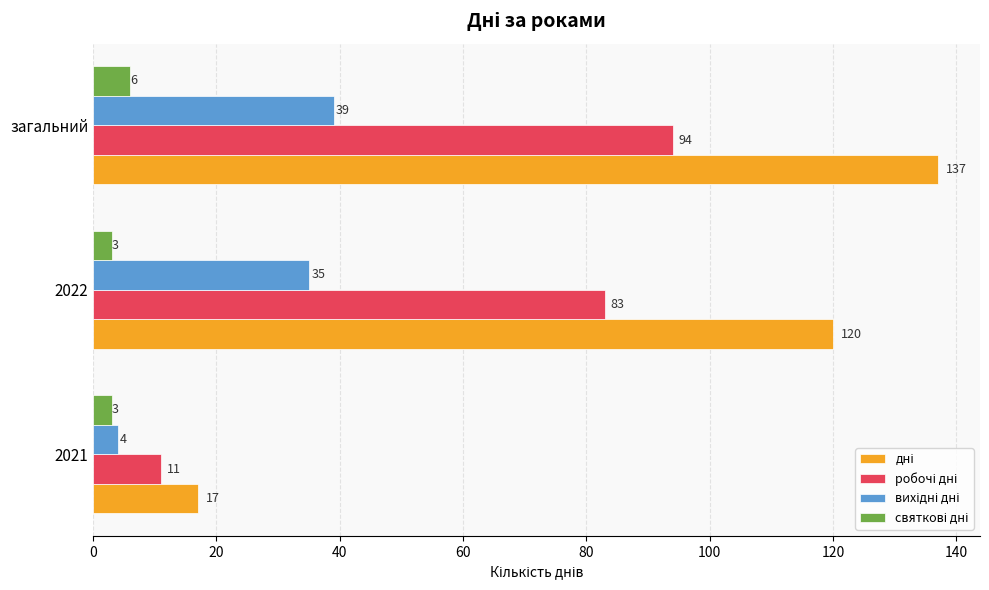

What is the total value across all series at 2022?

241